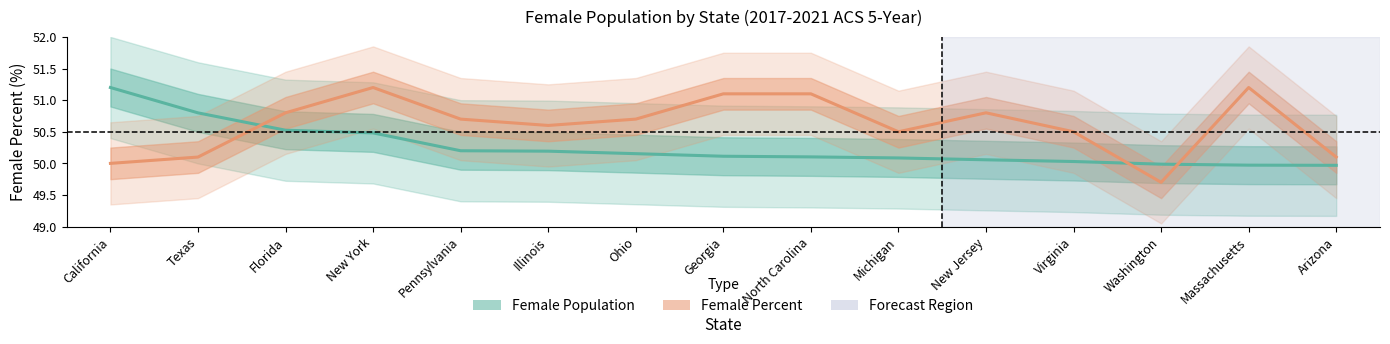

Reading left to right, list all the values displayed in this chart.

Female Population: 51.2	50.8	50.5	50.5	50.2	50.2	50.2	50.1	50.1	50.1	50.1	50.0	50.0	50.0	50.0
Female Percent: 50.0	50.1	50.8	51.2	50.7	50.6	50.7	51.1	51.1	50.5	50.8	50.5	49.7	51.2	50.1